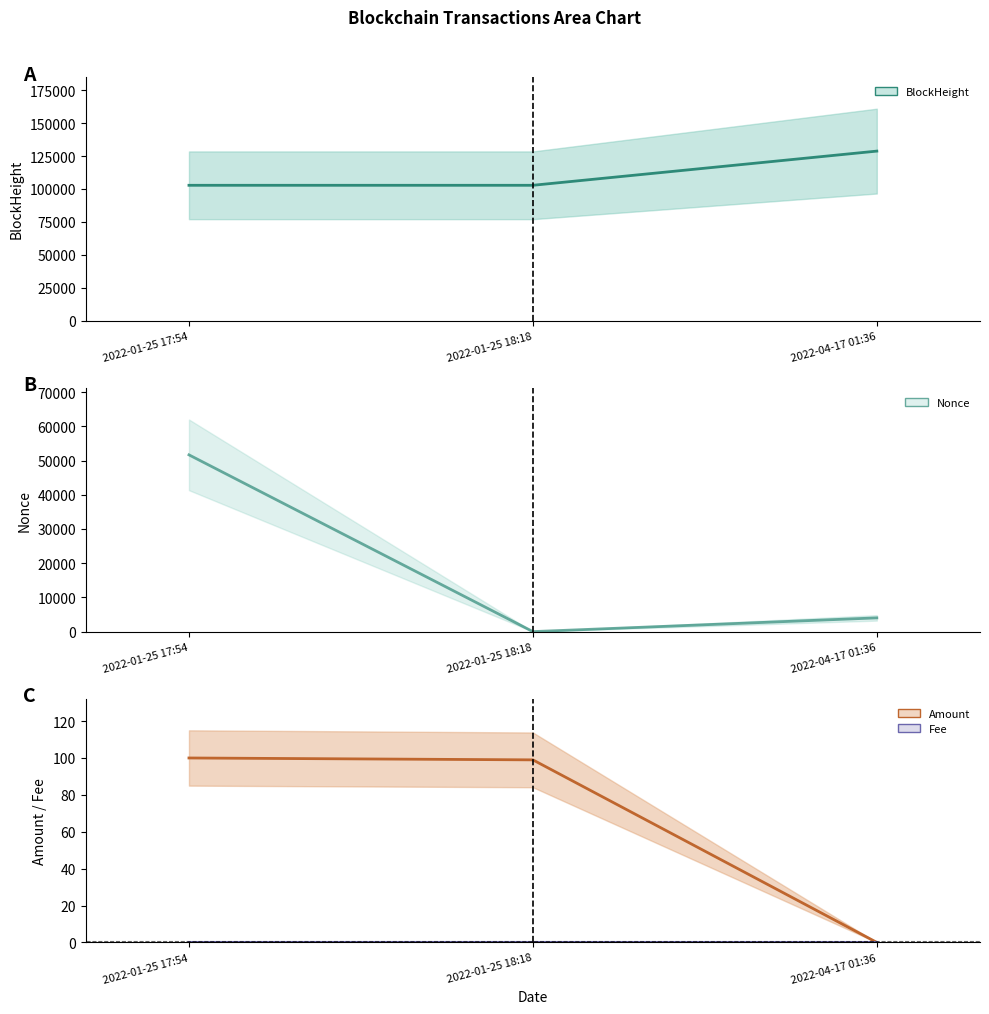

Reading left to right, list all the values displayed in this chart.

BlockHeight: 2022-01-25 17:54=102803.0	2022-01-25 18:18=102807.0	2022-04-17 01:36=128747.0
Nonce: 2022-01-25 17:54=51658.0	2022-01-25 18:18=0.0	2022-04-17 01:36=4011.0
Amount: 2022-01-25 17:54=100.0	2022-01-25 18:18=99.0	2022-04-17 01:36=0.0
Fee: 2022-01-25 17:54=0.0	2022-01-25 18:18=0.0	2022-04-17 01:36=0.0